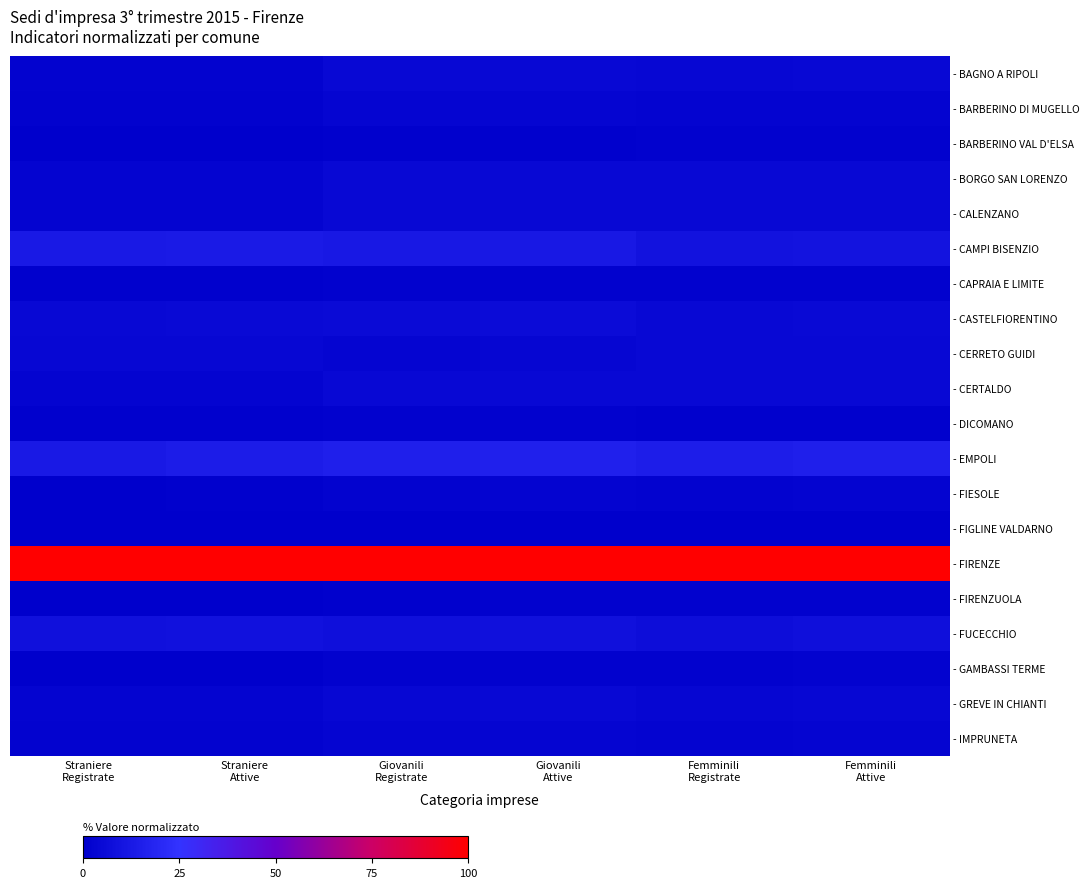

At how many categories does at least one series exceed 68?

6